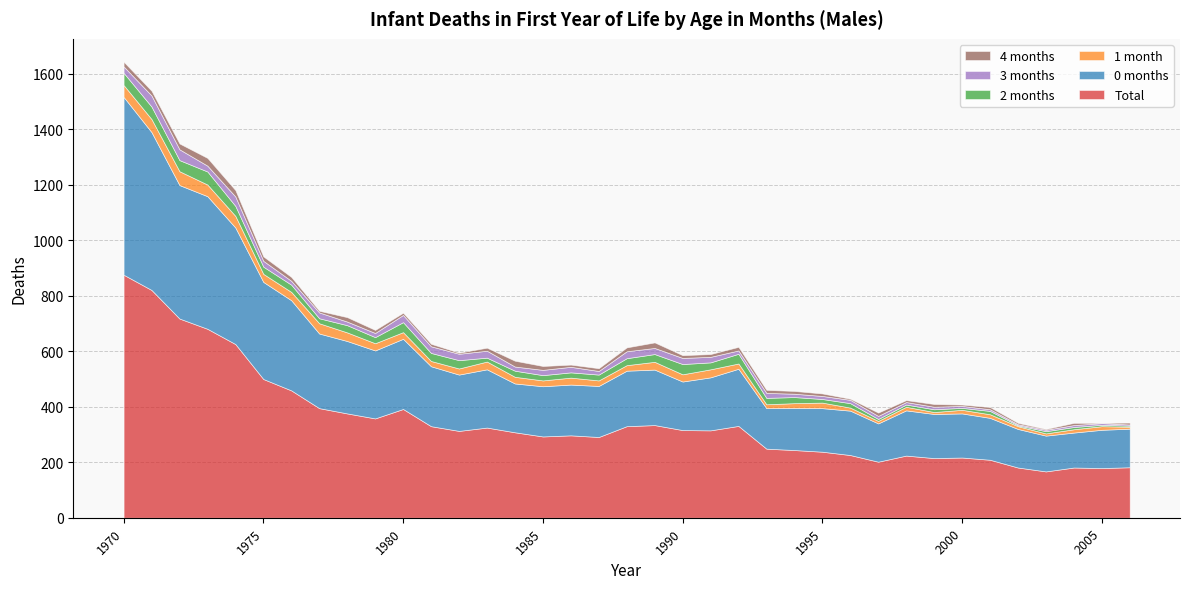

Reading left to right, what are all the values shown in this chart?

Total: 1970=876	1971=821	1972=718	1973=681	1974=626	1975=500	1976=459	1977=395	1978=376	1979=358	1980=392	1981=330	1982=313	1983=325	1984=308	1985=293	1986=297	1987=291	1988=330	1989=334	1990=316	1991=315	1992=331	1993=249	1994=244	1995=238	1996=226	1997=202	1998=224	1999=215	2000=217	2001=209	2002=181	2003=167	2004=181	2005=179	2006=182
0 months: 1970=641	1971=569	1972=481	1973=478	1974=420	1975=350	1976=325	1977=269	1978=261	1979=245	1980=253	1981=216	1982=203	1983=210	1984=176	1985=181	1986=183	1987=184	1988=200	1989=200	1990=175	1991=191	1992=206	1993=146	1994=152	1995=157	1996=160	1997=138	1998=163	1999=159	2000=159	2001=151	2002=139	2003=129	2004=126	2005=138	2006=139
1 month: 1970=43	1971=47	1972=50	1973=42	1974=42	1975=29	1976=30	1977=37	1978=31	1979=26	1980=24	1981=19	1982=22	1983=28	1984=24	1985=21	1986=25	1987=20	1988=20	1989=28	1990=26	1991=29	1992=19	1993=14	1994=17	1995=20	1996=11	1997=9	1998=13	1999=7	2000=13	2001=13	2002=10	2003=8	2004=12	2005=13	2006=7
2 months: 1970=44	1971=45	1972=40	1973=47	1974=36	1975=26	1976=26	1977=18	1978=26	1979=22	1980=36	1981=29	1982=30	1983=14	1984=22	1985=19	1986=19	1987=21	1988=25	1989=28	1990=37	1991=25	1992=35	1993=23	1994=22	1995=13	1996=16	1997=7	1998=8	1999=10	2000=7	2001=12	2002=3	2003=8	2004=8	2005=5	2006=4
3 months: 1970=23	1971=40	1972=39	1973=21	1974=34	1975=21	1976=14	1977=21	1978=13	1979=15	1980=26	1981=24	1982=23	1983=25	1984=15	1985=19	1986=20	1987=13	1988=25	1989=22	1990=22	1991=20	1992=12	1993=18	1994=12	1995=11	1996=12	1997=11	1998=9	1999=9	2000=7	2001=6	2002=4	2003=5	2004=7	2005=6	2006=4
4 months: 1970=17	1971=17	1972=21	1973=28	1974=23	1975=16	1976=14	1977=6	1978=16	1979=11	1980=8	1981=9	1982=4	1983=11	1984=21	1985=14	1986=8	1987=10	1988=14	1989=20	1990=10	1991=10	1992=13	1993=11	1994=10	1995=9	1996=4	1997=12	1998=7	1999=10	2000=5	2001=8	2002=5	2003=3	2004=8	2005=1	2006=7